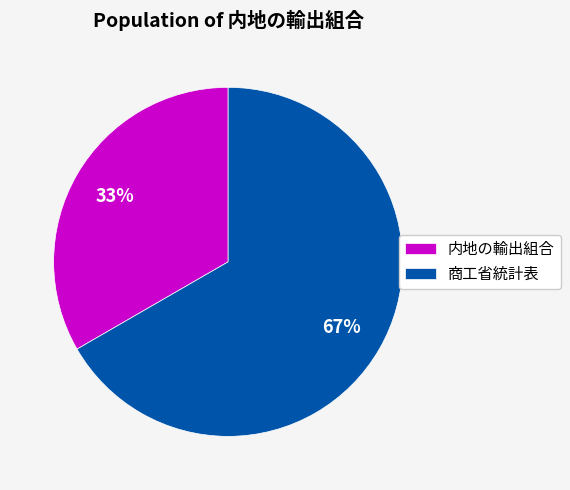

Which slice is the largest?

商工省統計表